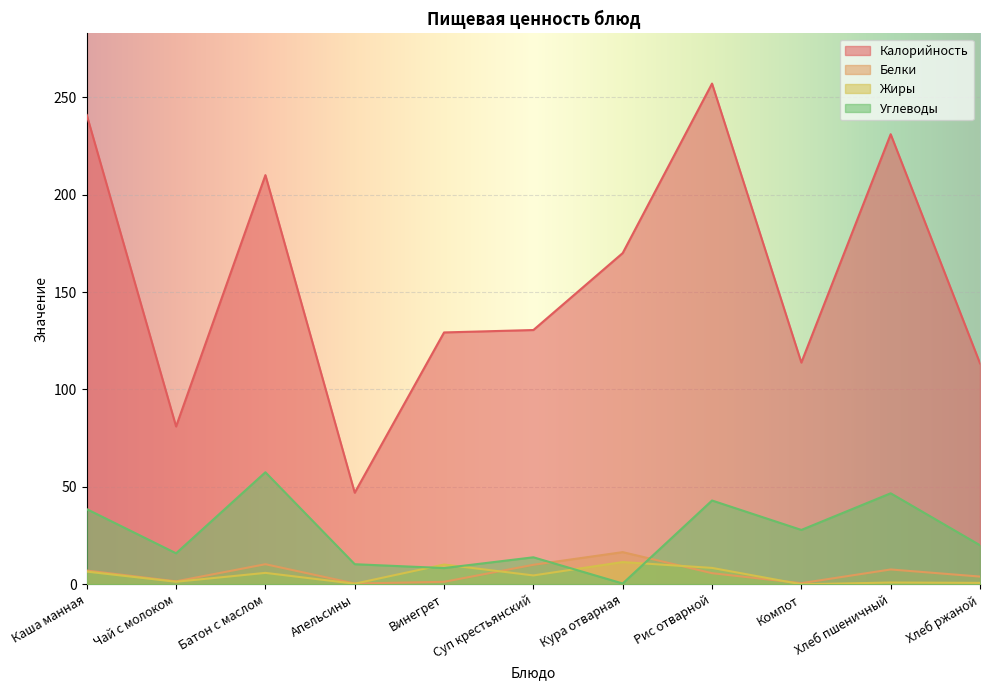

What is the difference between the maximum and second lowest values in the Углеводы series?

49.2